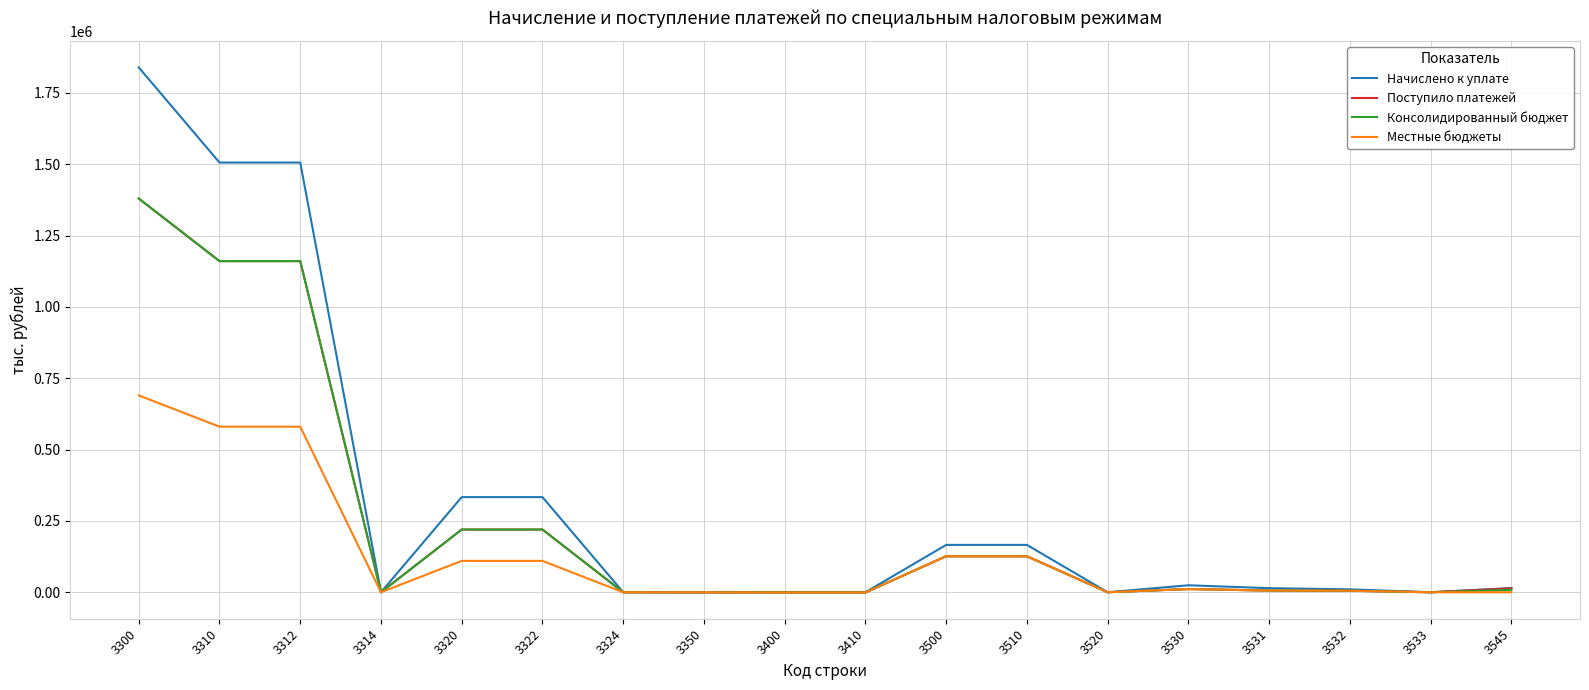

Which series has the largest range (max minus min)?

Начислено к уплате